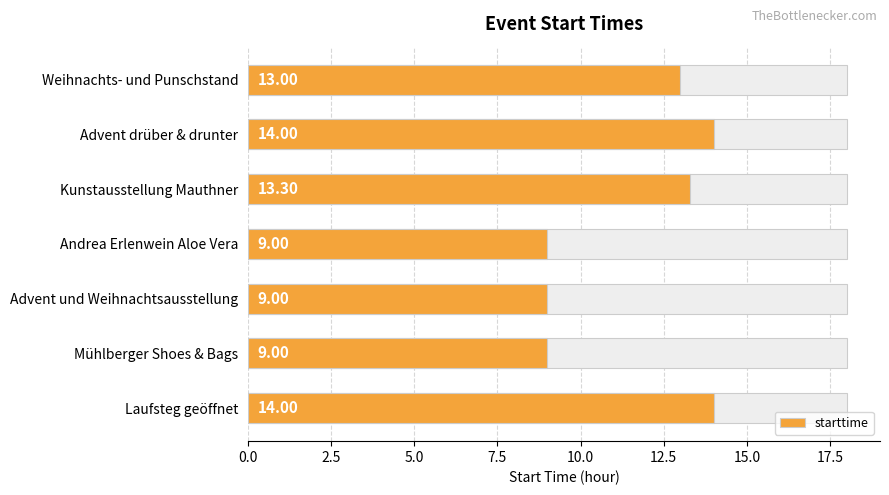

Reading right to left, extract all data points from this chart.

14.0	9.0	9.0	9.0	13.3	14.0	13.0